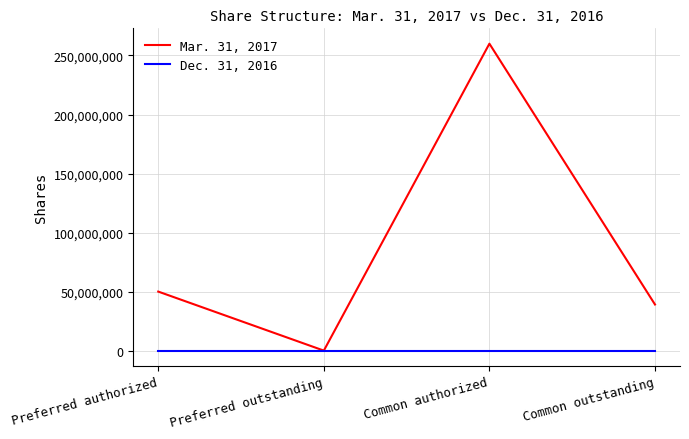

Which series has the largest range (max minus min)?

Mar. 31, 2017